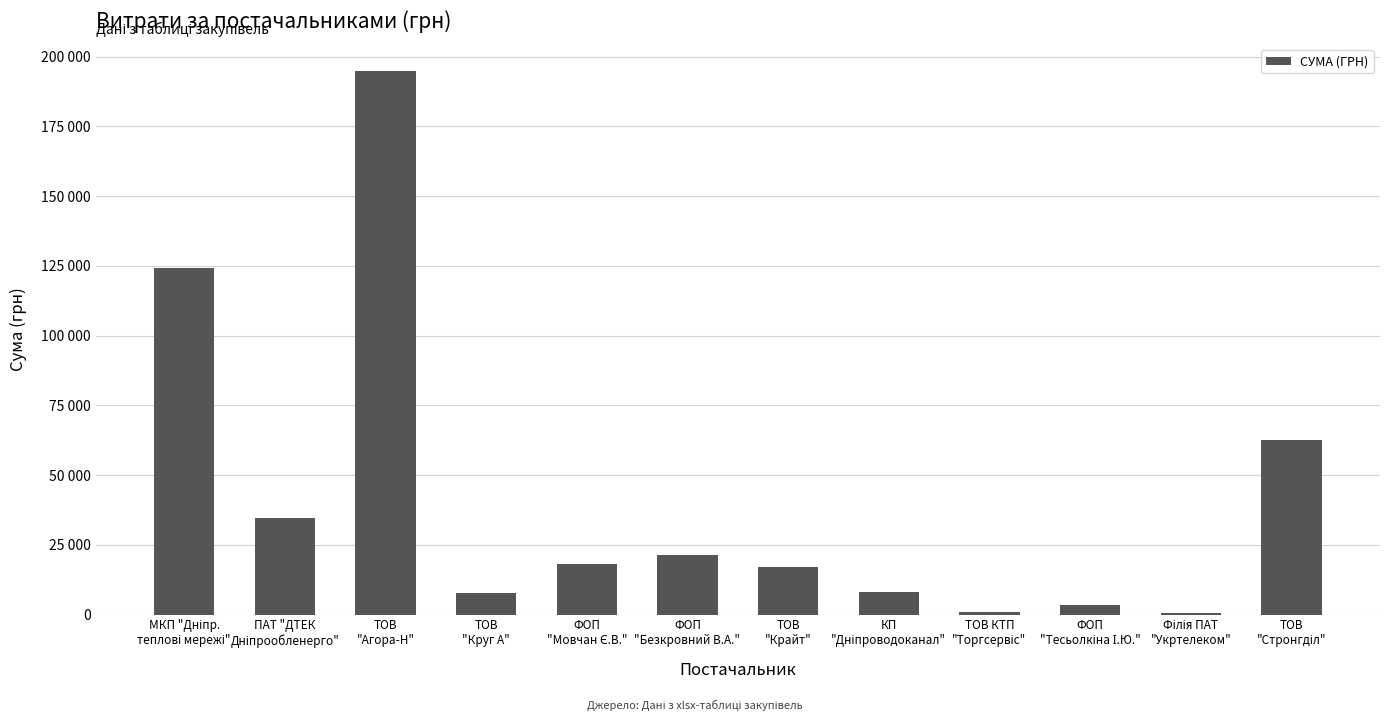

What is the difference between the values at ТОВ
"Стронгділ" and ТОВ
"Крайт"?

45428.5